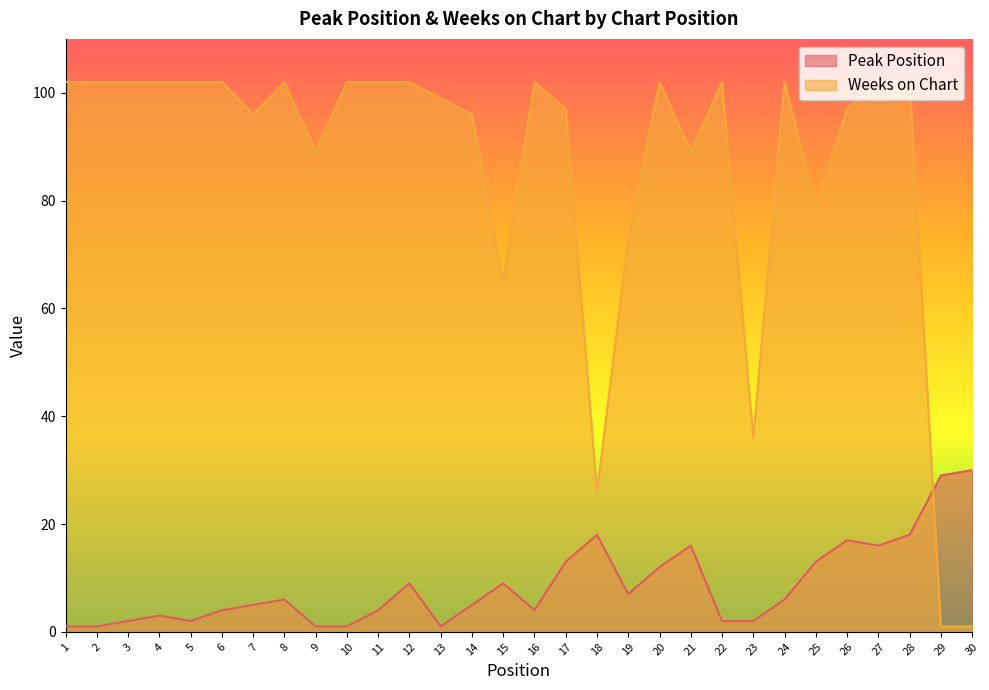

How many interior local peaks does the Peak Position series have?

7